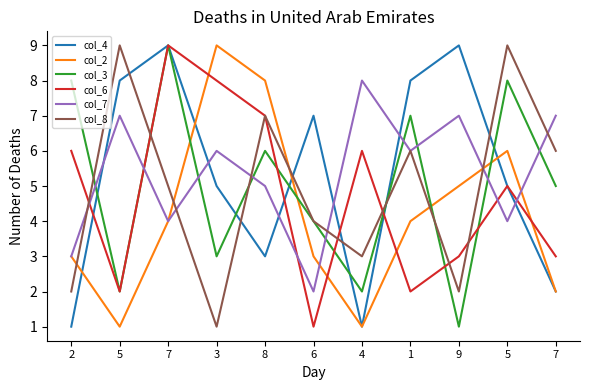

What are all the series names shown in the legend?

col_4, col_2, col_3, col_6, col_7, col_8